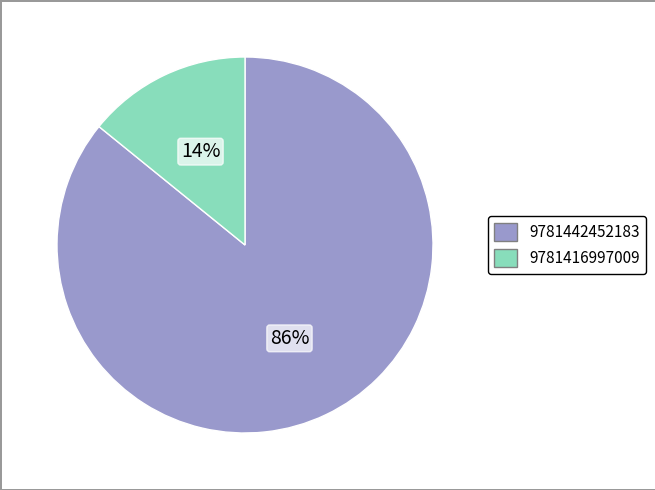

Between 9781442452183 and 9781416997009, which is larger?

9781442452183